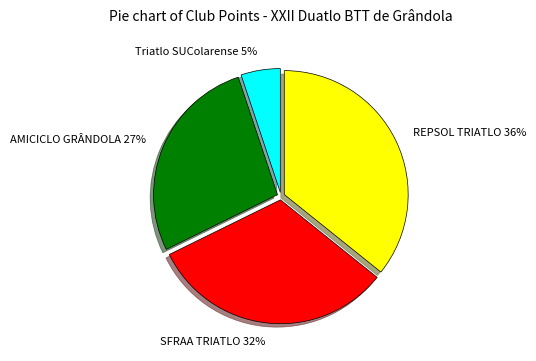

Rank the categories by value from lowest to highest.

Triatlo SUColarense, AMICICLO GRÂNDOLA, SFRAA TRIATLO, REPSOL TRIATLO